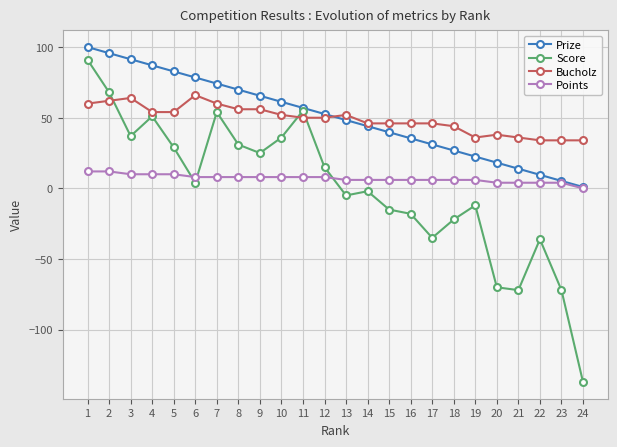

Where does the Points series first go above 8?

1